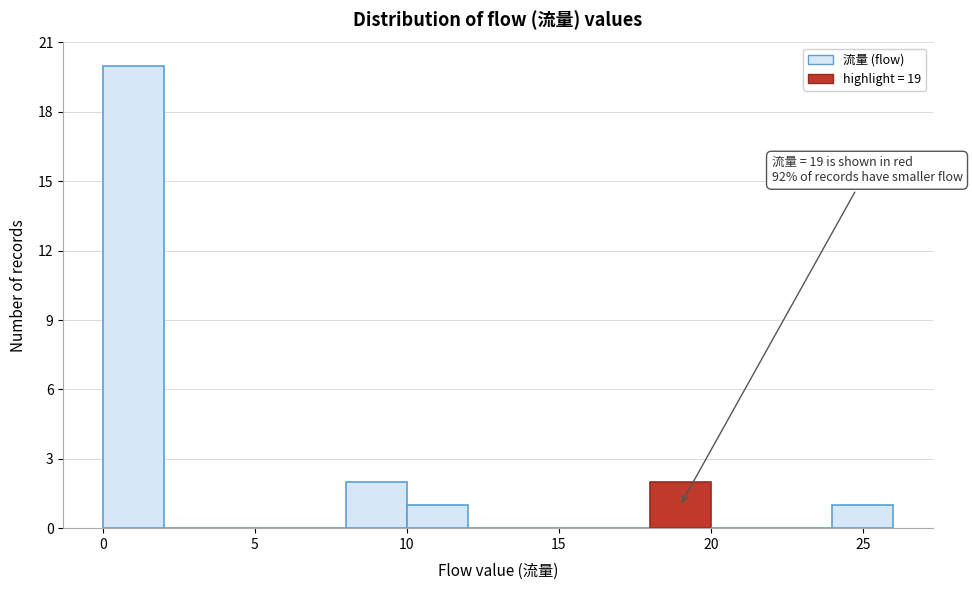

Over which range of the x-axis is the bar tallest?

0 to 2